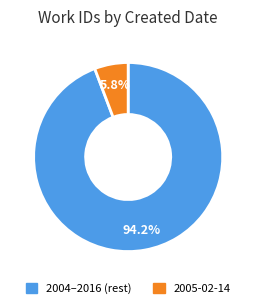

Is there a majority slice in this chart?

Yes